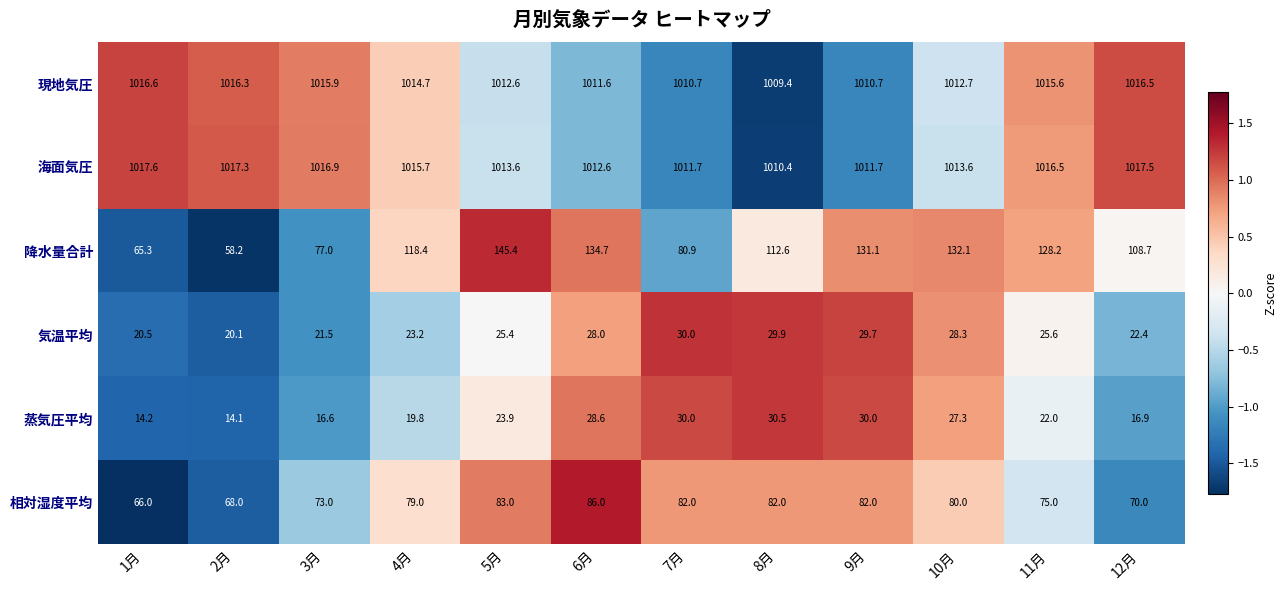

What is the approximate value of 気温平均 at 3月?

21.5